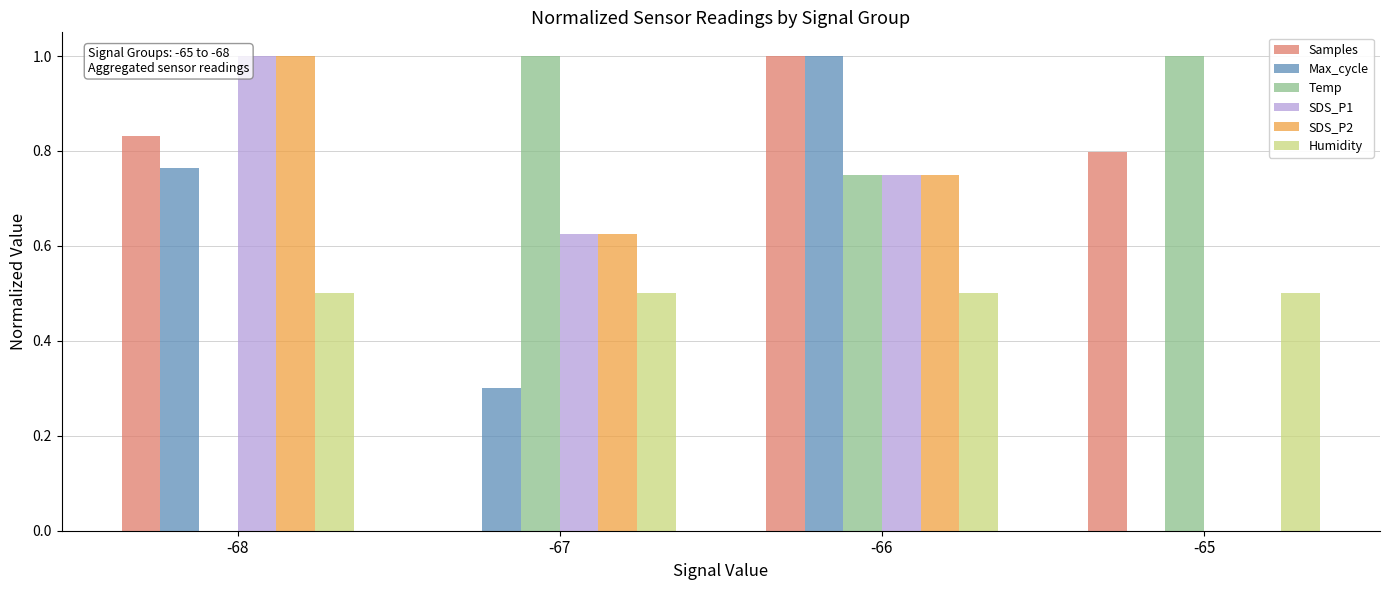

Is the value of SDS_P1 at -65 greater than the value of Humidity at -68?

No